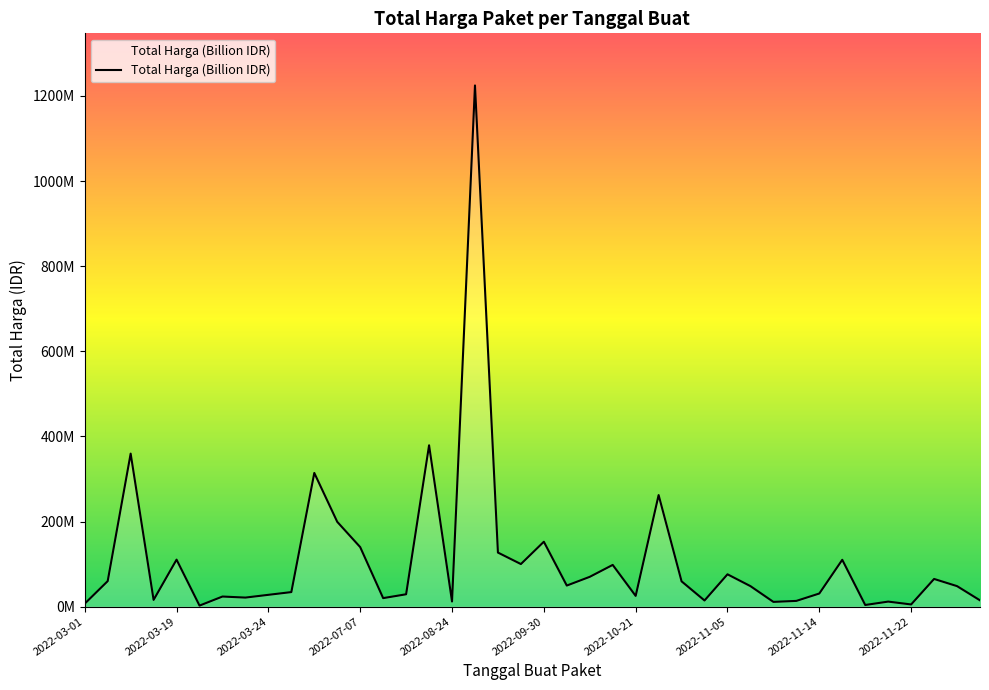

What is the difference between the maximum and minimum values?

1222286250